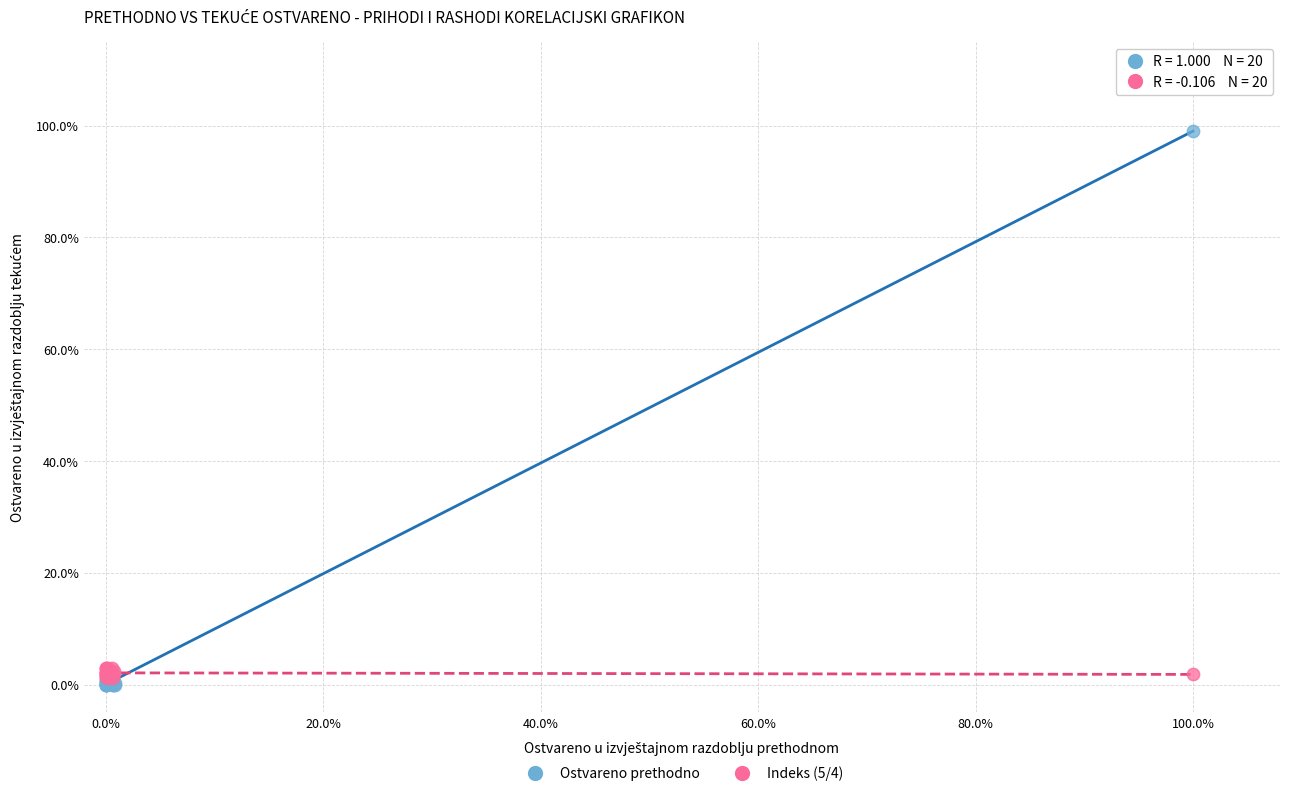

Which series contains the highest Y value?

Ostvareno prethodno